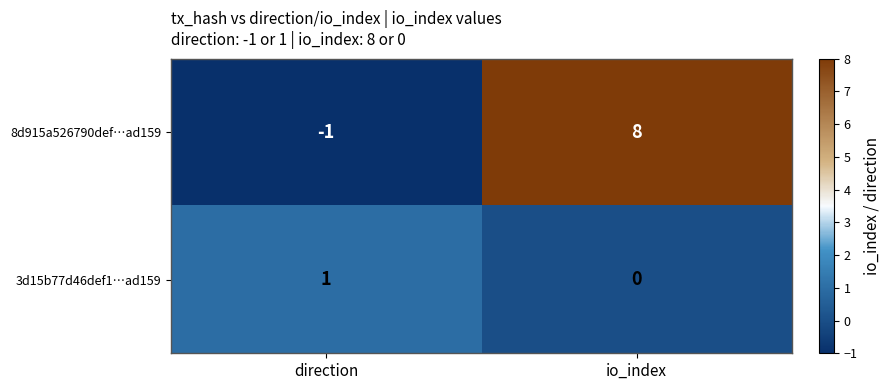

What value does the 8d915a526790def…ad159 series have at io_index?

8